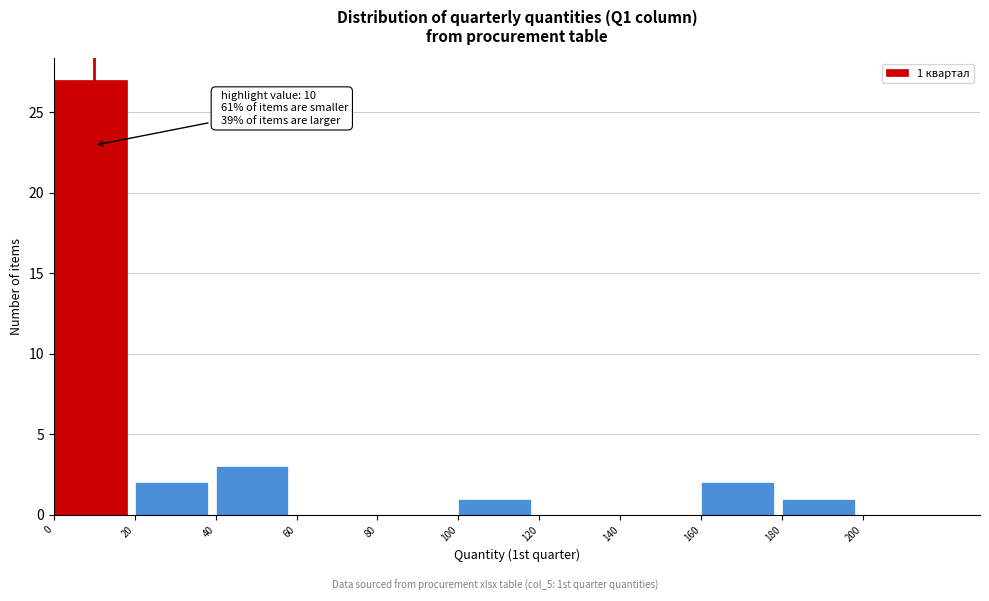

Which range on the x-axis has the tallest bar?

0 to 20